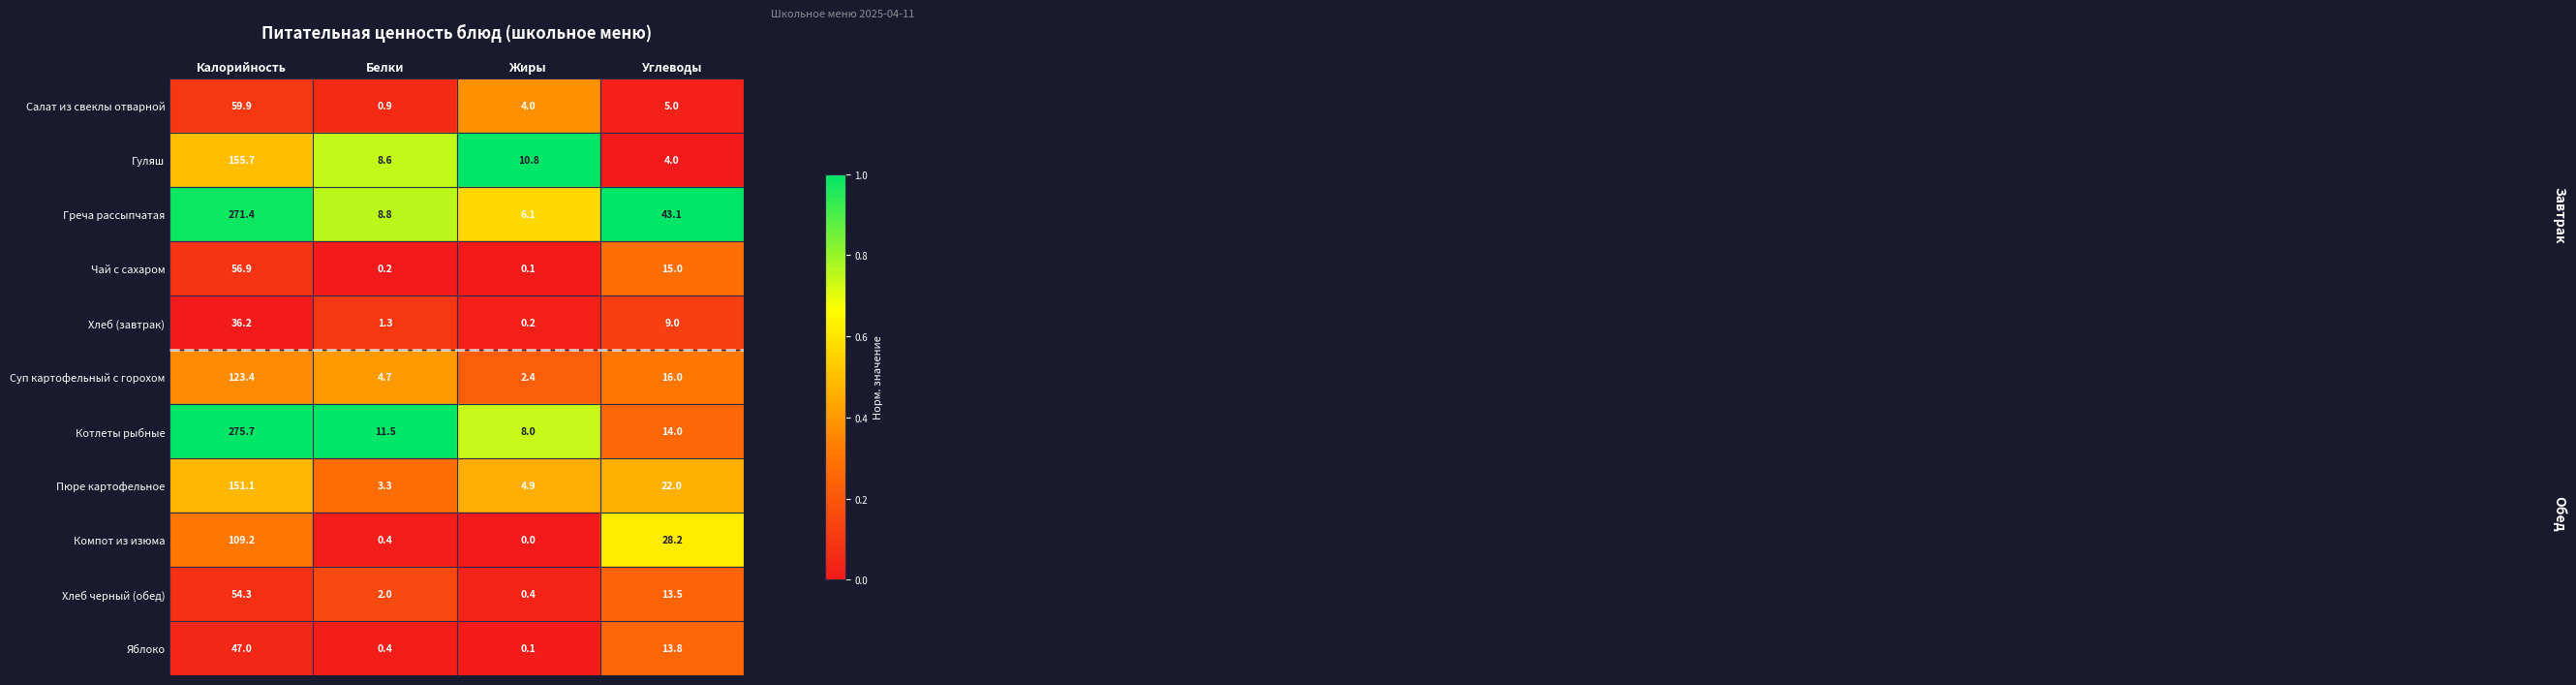

What is the difference between the maximum and minimum values in the Хлеб (завтрак) series?

36.0